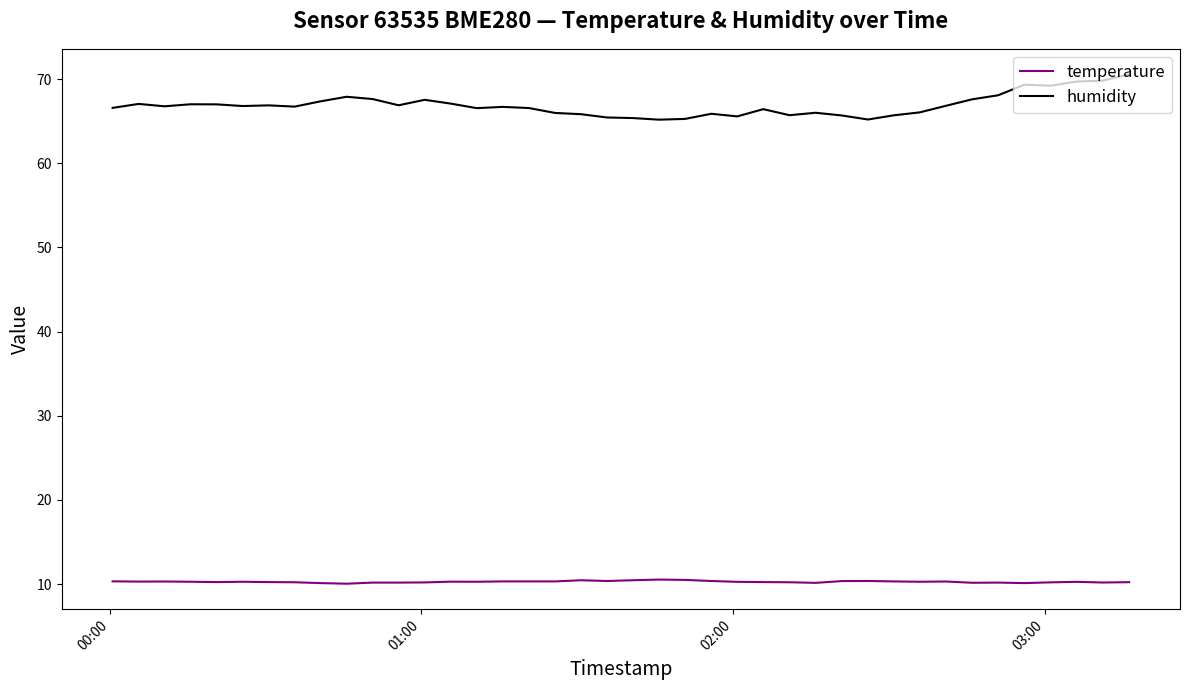

True or false: humidity and temperature cross at least once.

False